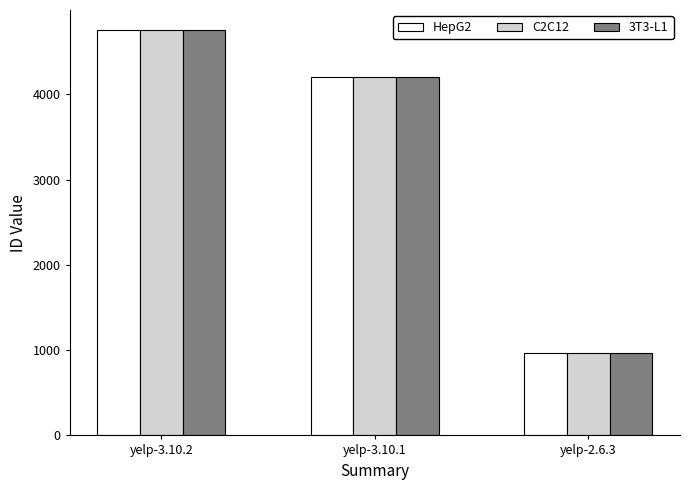

What is the value of the 3T3-L1 bar at the 1st from the left?

4750